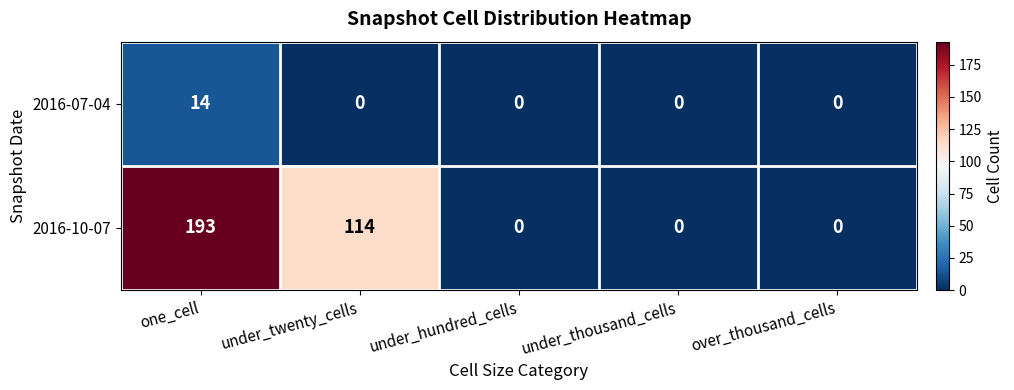

The 2016-10-07 series shows 0 at under_thousand_cells. True or false?

True